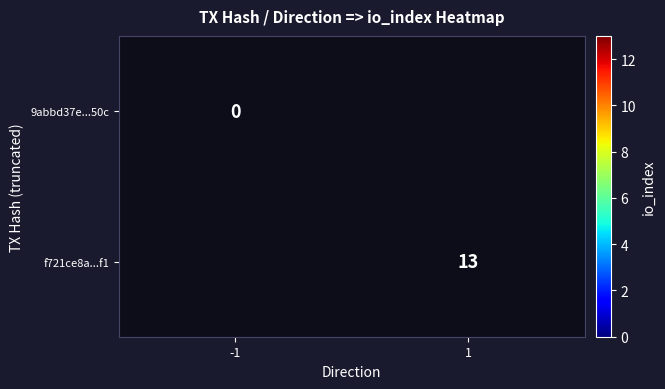

The value of f721ce8a...f1 at 1 is 8. True or false?

False